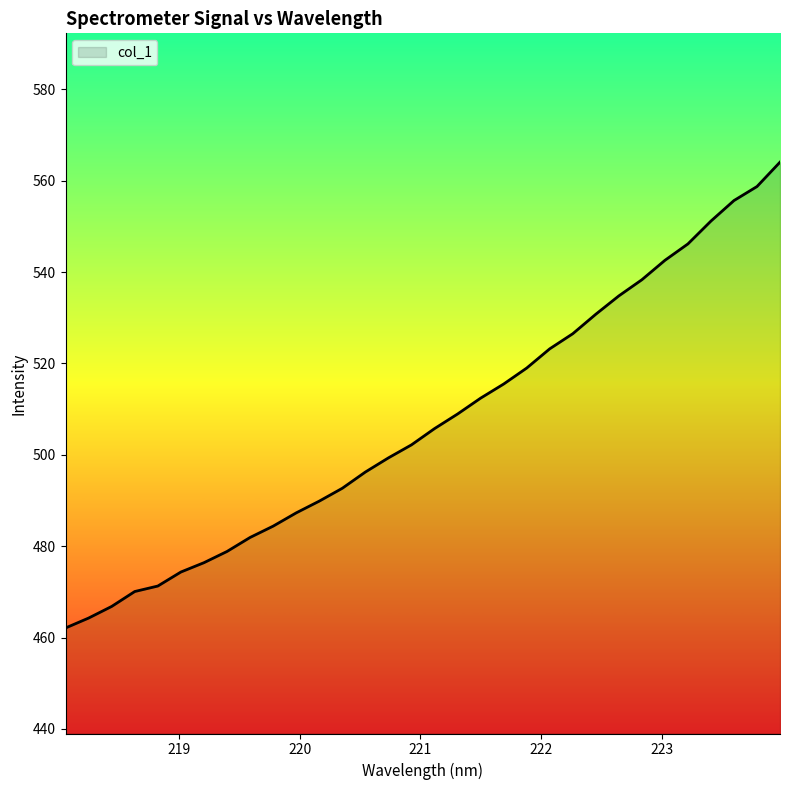

What is the greatest value displayed?

564.1